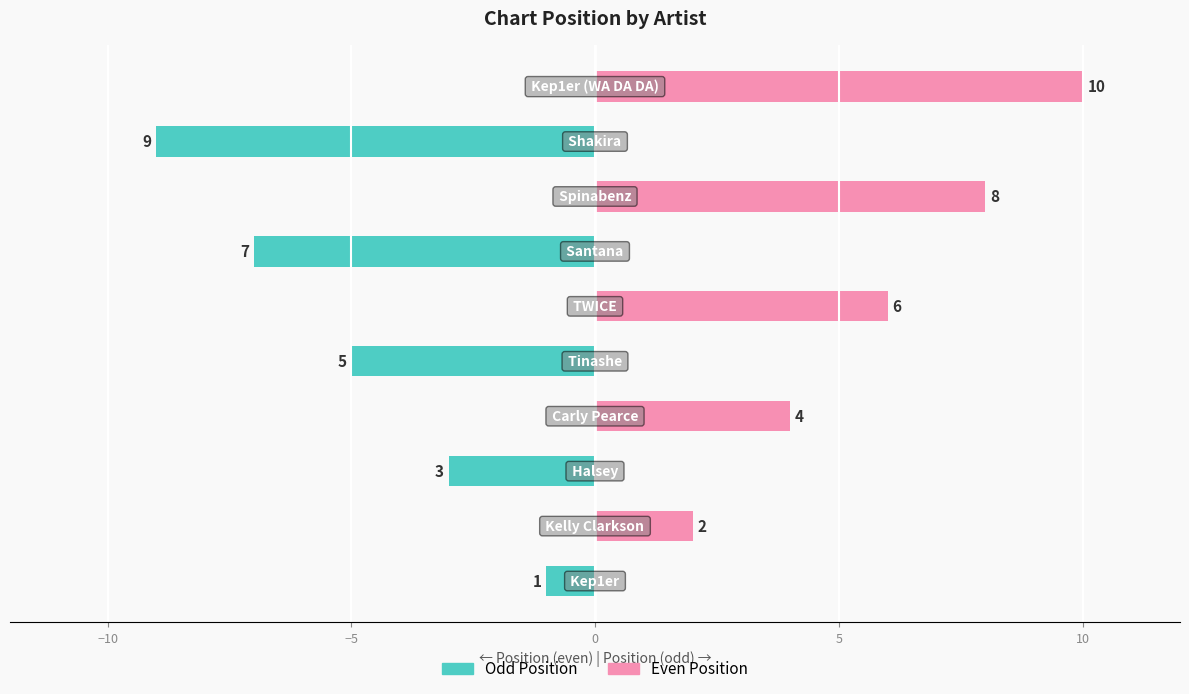

What is the value of the Top-ranked (even) bar at the 10th from the left?

10